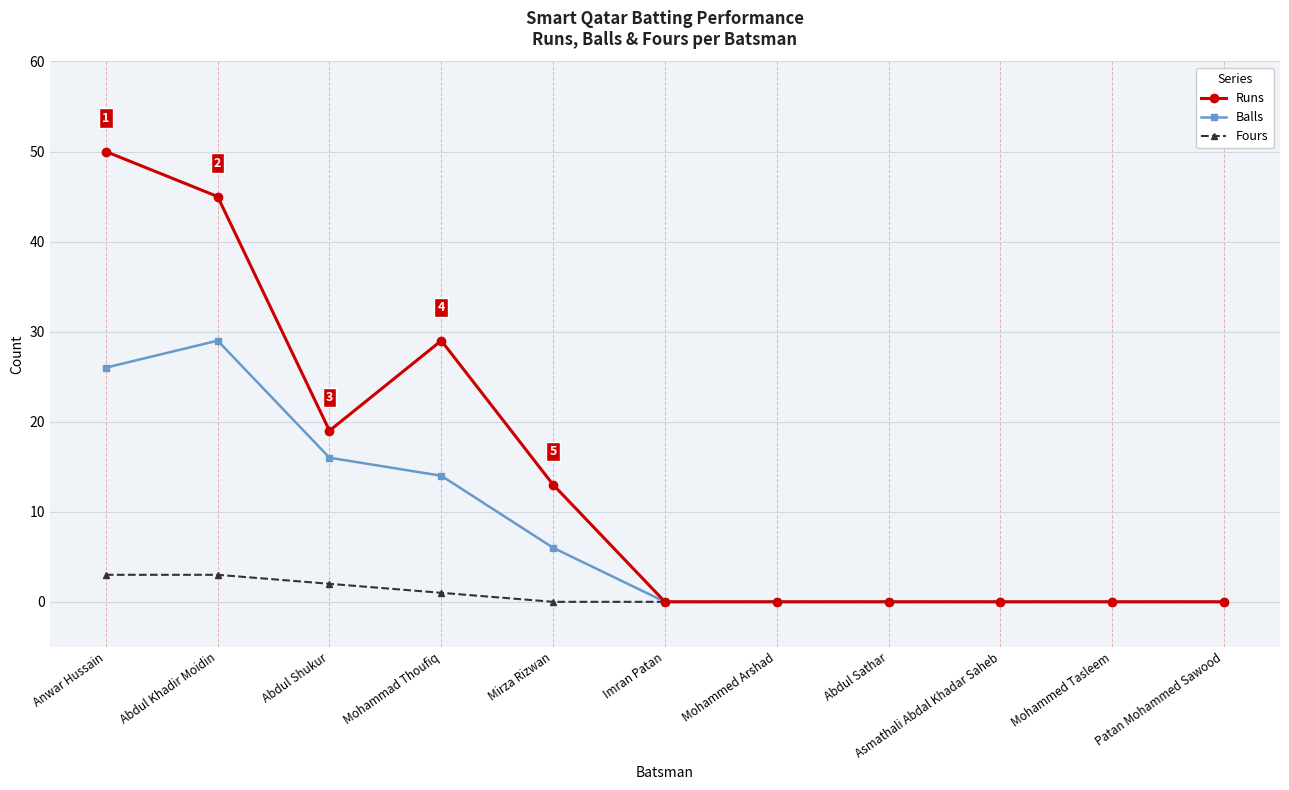

Rank the series by their maximum value, from lowest to highest.

Fours, Balls, Runs